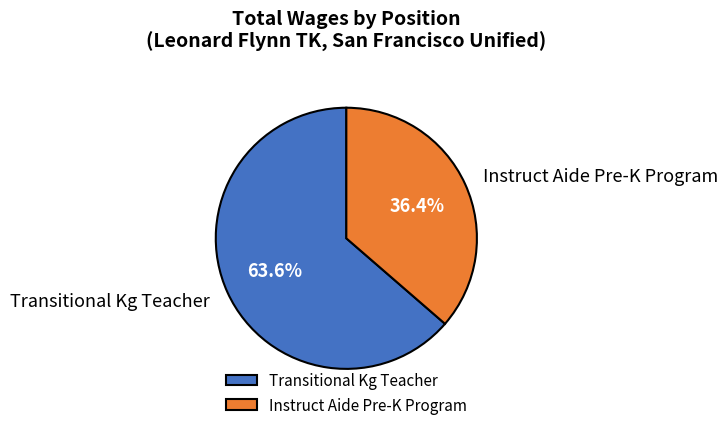

What percentage is the Instruct Aide Pre-K Program slice, to the nearest percent?

36%